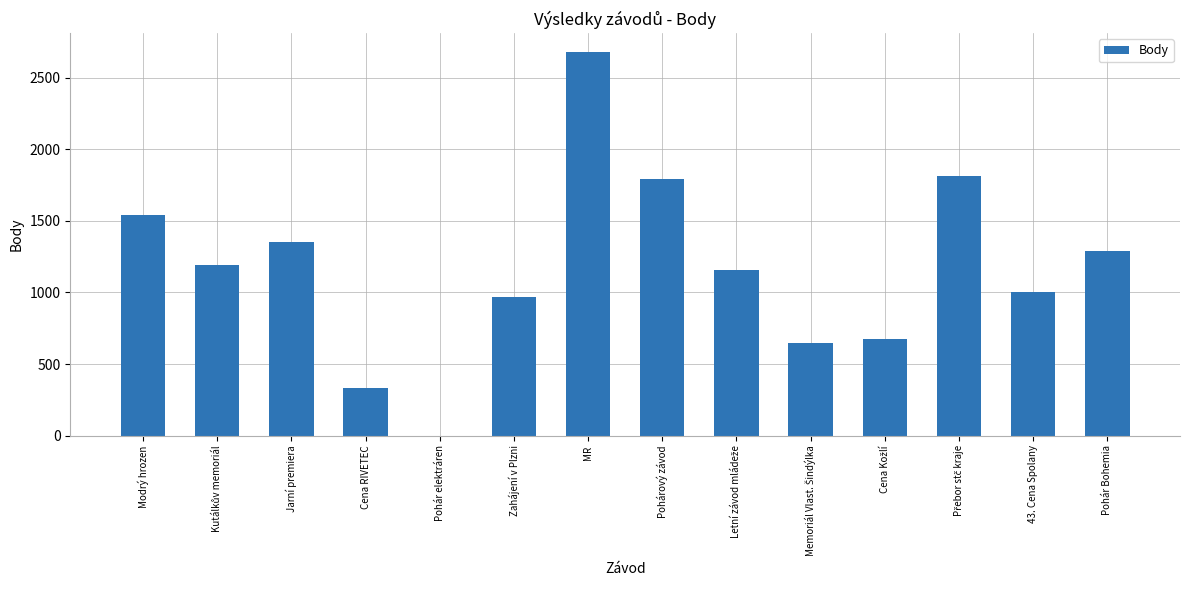

What is the change in value from Jarní premiera to Pohár Bohemia?

-63